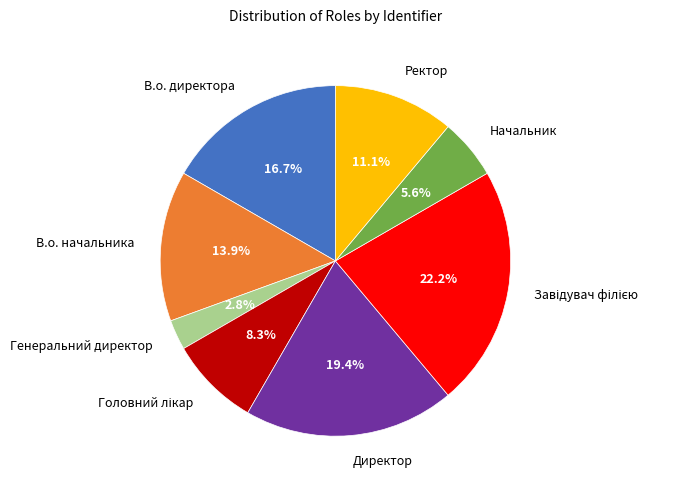

How many slices are in this pie chart?

8